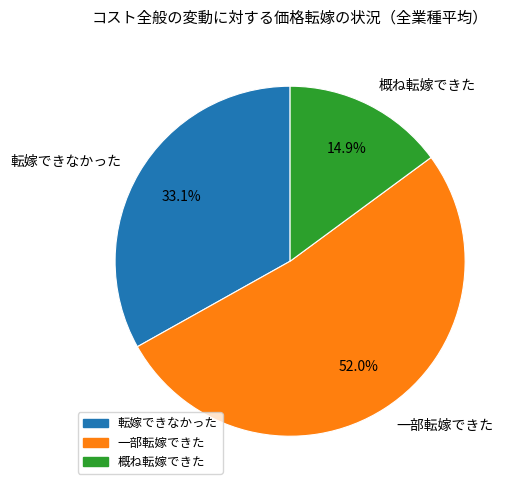

Does any single category account for the majority?

Yes